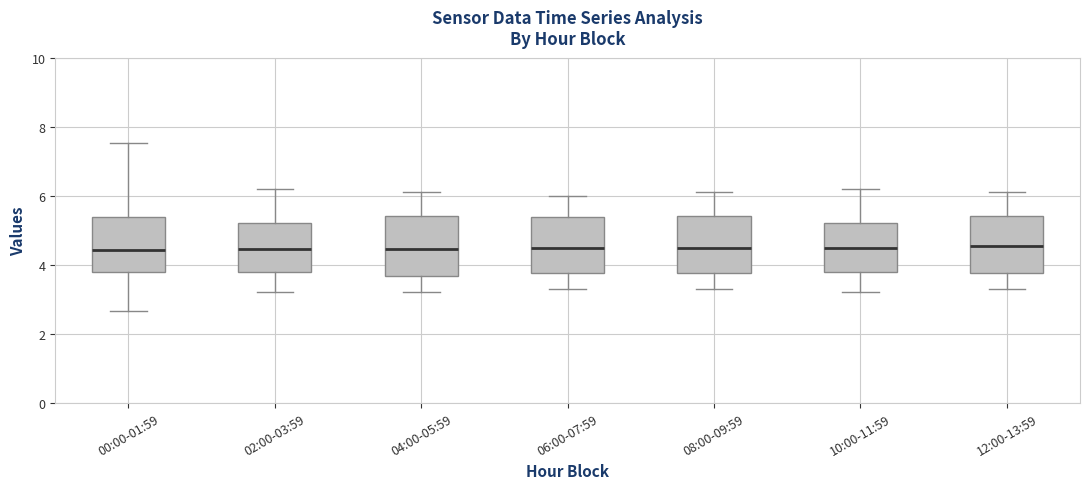

Reading left to right, read every box against the y-axis: the position of its median line, the range the box covers, and the ends of its whiskers. The values are not printed on the chart, so give them approximately, as read against the axis.

00:00-01:59: median 4.4, box 3.8 to 5.4, whiskers 2.6 to 7.6
02:00-03:59: median 4.4, box 3.8 to 5.2, whiskers 3.2 to 6.2
04:00-05:59: median 4.4, box 3.6 to 5.4, whiskers 3.2 to 6.2
06:00-07:59: median 4.6, box 3.8 to 5.4, whiskers 3.4 to 6.0
08:00-09:59: median 4.6, box 3.8 to 5.4, whiskers 3.4 to 6.2
10:00-11:59: median 4.6, box 3.8 to 5.2, whiskers 3.2 to 6.2
12:00-13:59: median 4.6, box 3.8 to 5.4, whiskers 3.4 to 6.2